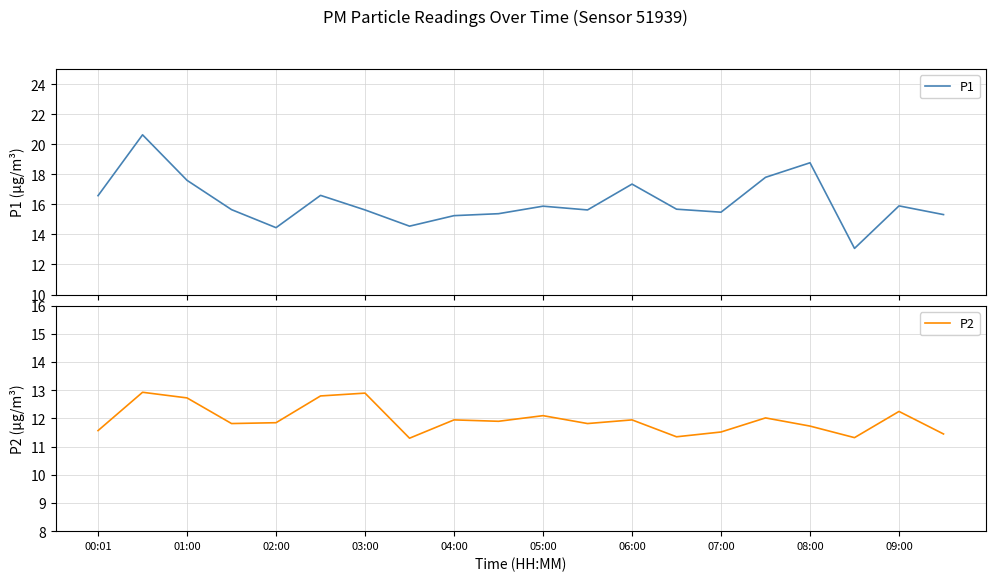

Reading right to left, transcribe all the data shown in this chart.

P1: 15.3	15.9	13.1	18.8	17.8	15.5	15.7	17.4	15.6	15.9	15.4	15.2	14.6	15.6	16.6	14.4	15.7	17.6	20.6	16.6
P2: 11.4	12.2	11.3	11.7	12.0	11.5	11.3	11.9	11.8	12.1	11.9	11.9	11.3	12.9	12.8	11.8	11.8	12.7	12.9	11.6